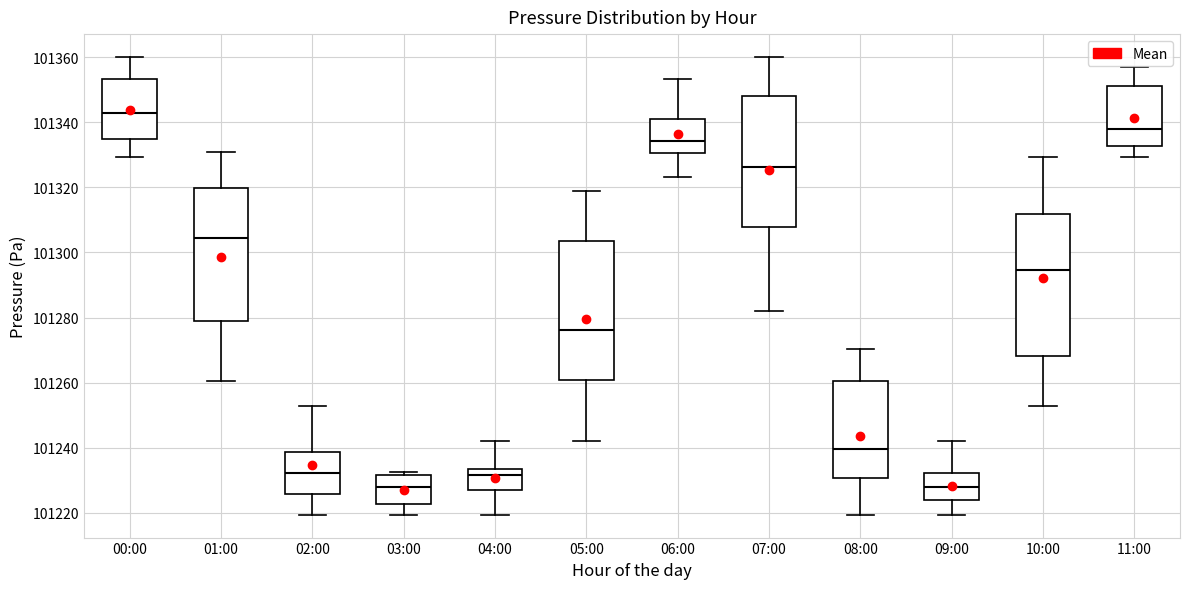

Reading left to right, transcribe this box plot: for each box, give where its median line is, the range the box spans, and where its two whiskers end, as read against the y-axis. The values are not printed on the chart, so give them approximately, as read against the axis.

00:00: median 101342, box 101334 to 101354, whiskers 101330 to 101360
01:00: median 101304, box 101280 to 101320, whiskers 101260 to 101330
02:00: median 101232, box 101226 to 101238, whiskers 101220 to 101252
03:00: median 101228, box 101222 to 101232, whiskers 101220 to 101232 (just above the box's upper edge)
04:00: median 101232, box 101228 to 101234, whiskers 101220 to 101242
05:00: median 101276, box 101260 to 101304, whiskers 101242 to 101318
06:00: median 101334, box 101330 to 101340, whiskers 101324 to 101354
07:00: median 101326, box 101308 to 101348, whiskers 101282 to 101360
08:00: median 101240, box 101230 to 101260, whiskers 101220 to 101270
09:00: median 101228, box 101224 to 101232, whiskers 101220 to 101242
10:00: median 101294, box 101268 to 101312, whiskers 101252 to 101330
11:00: median 101338, box 101332 to 101352, whiskers 101330 to 101358